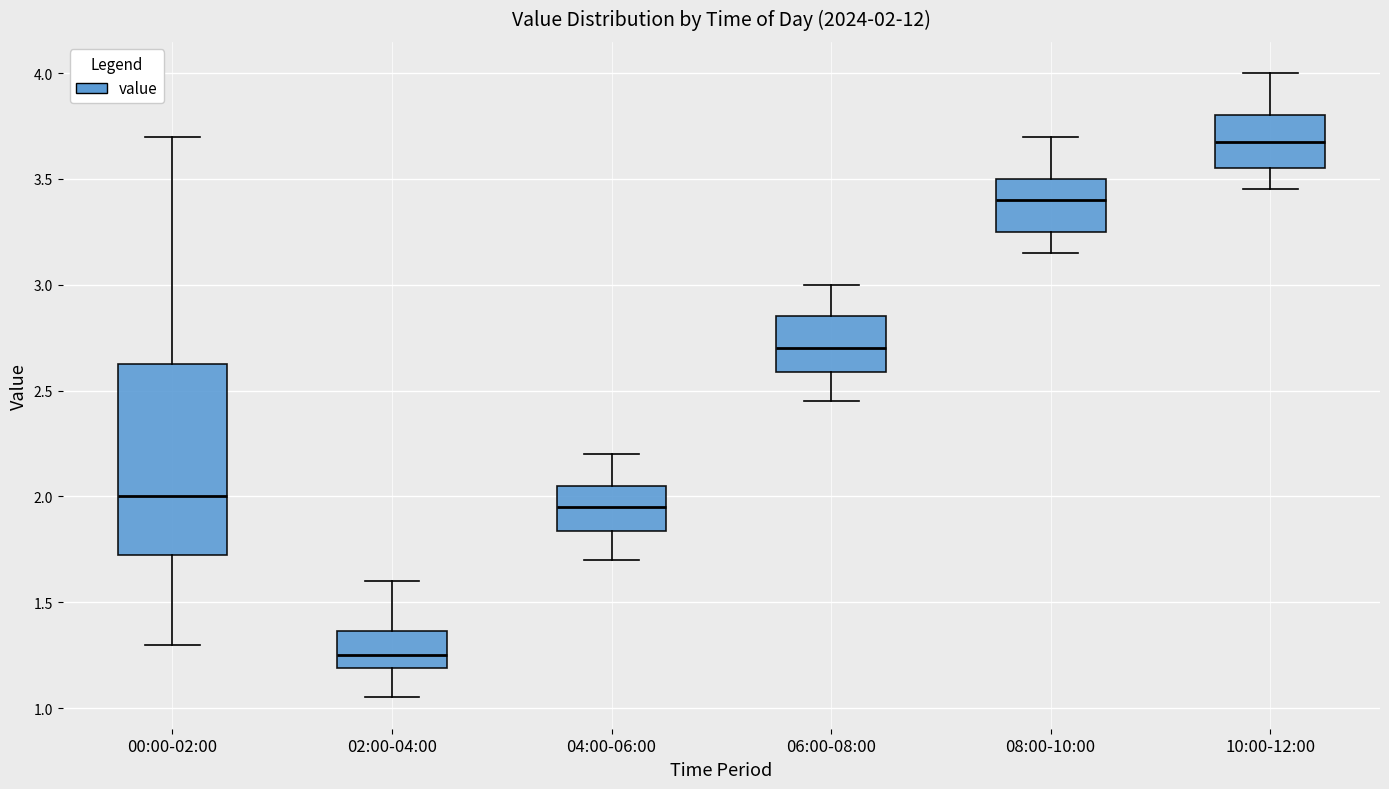

Which box has the lowest median line?

02:00-04:00